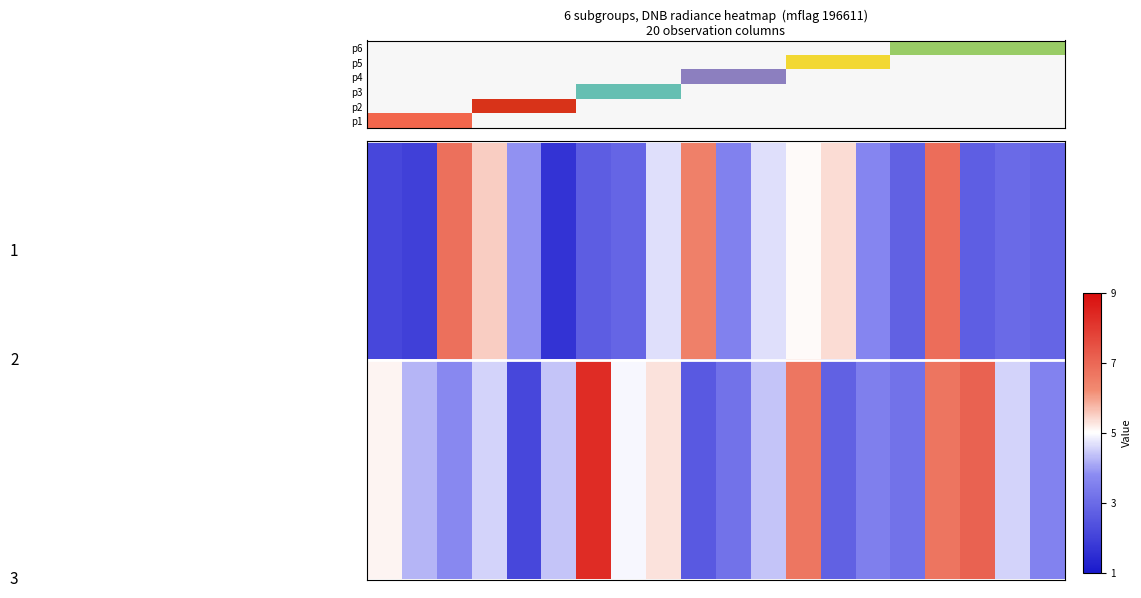

At which category does the chart reach its peak across all series?

6